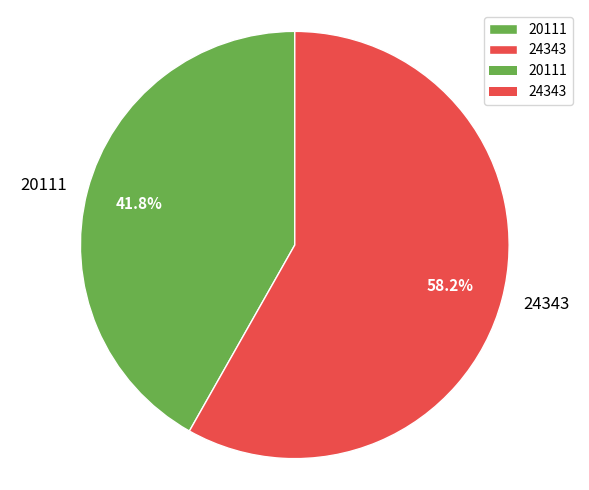

To the nearest percent, what portion does 20111 represent?

42%